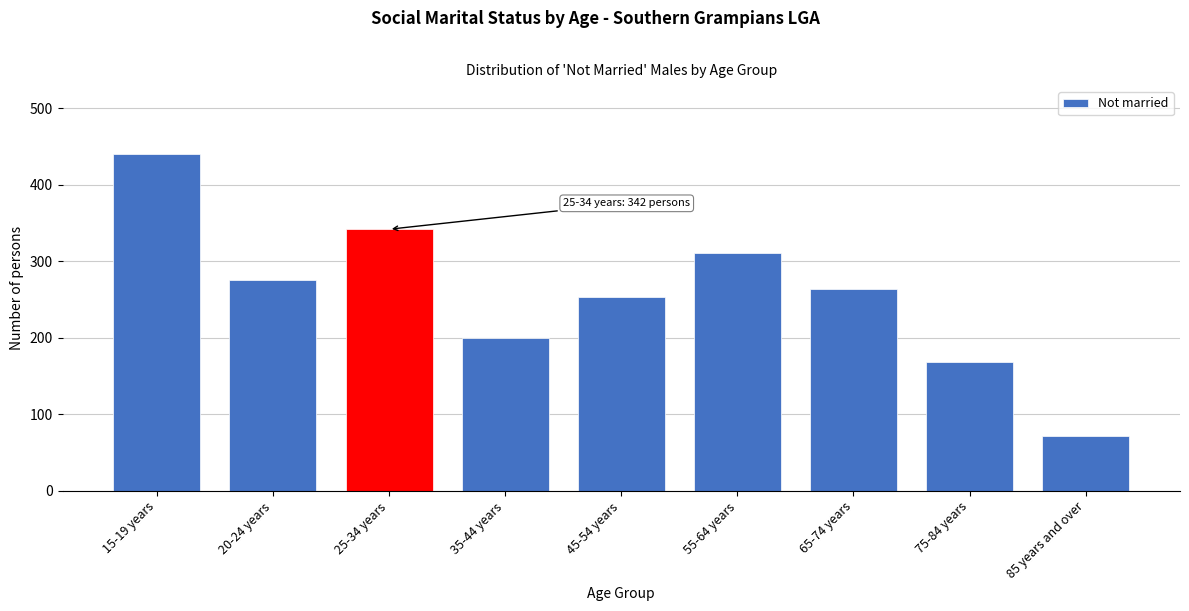

Reading left to right, extract all data points from this chart.

15-19 years=441	20-24 years=276	25-34 years=342	35-44 years=200	45-54 years=253	55-64 years=311	65-74 years=264	75-84 years=169	85 years and over=71